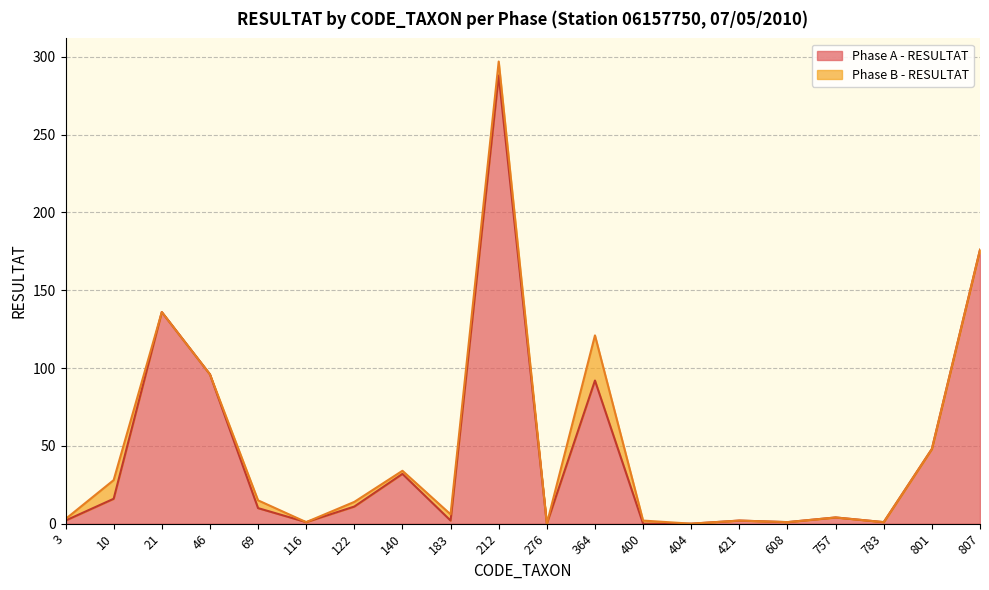

Where is the first local maximum?

21